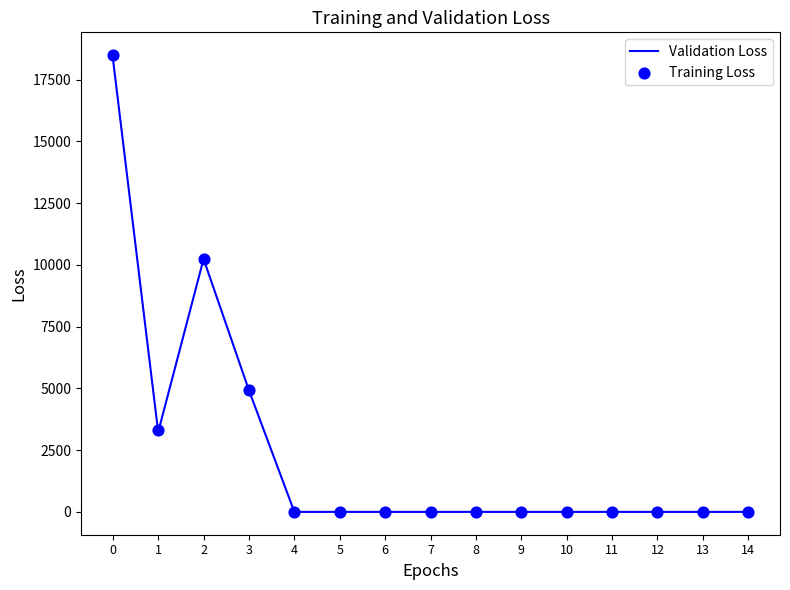

Which series contains the lowest Y value?

Validation Loss